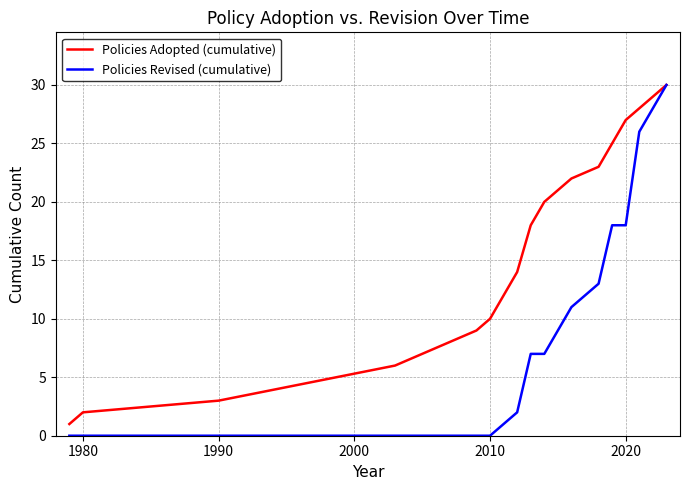

What is the highest value of the Policies Adopted (cumulative) series?

30